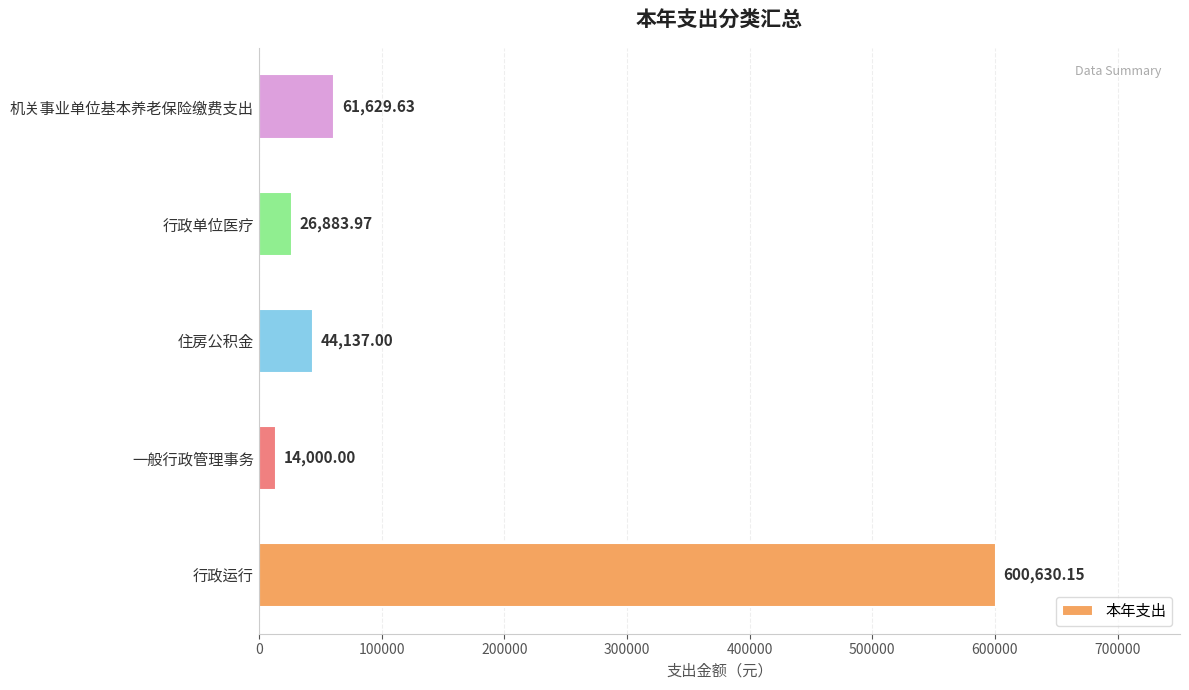

At which label is the value closest to 307315?

机关事业单位基本养老保险缴费支出